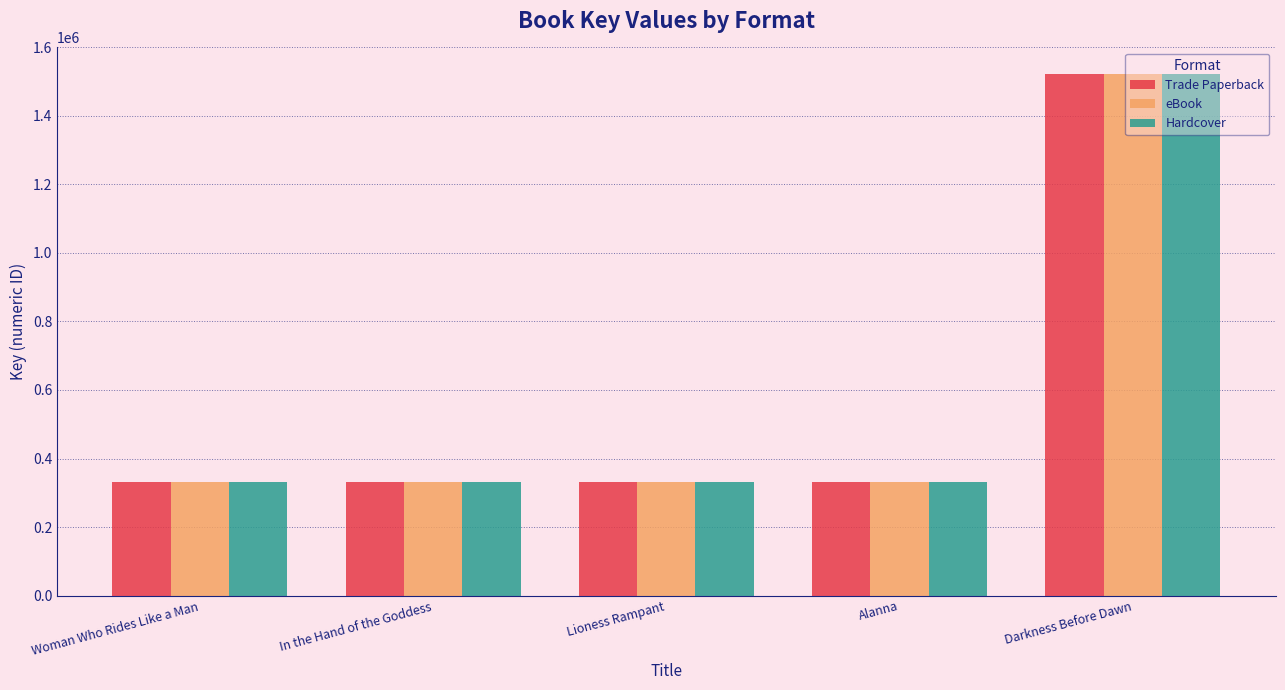

What is the highest value of the Hardcover series?

1523915